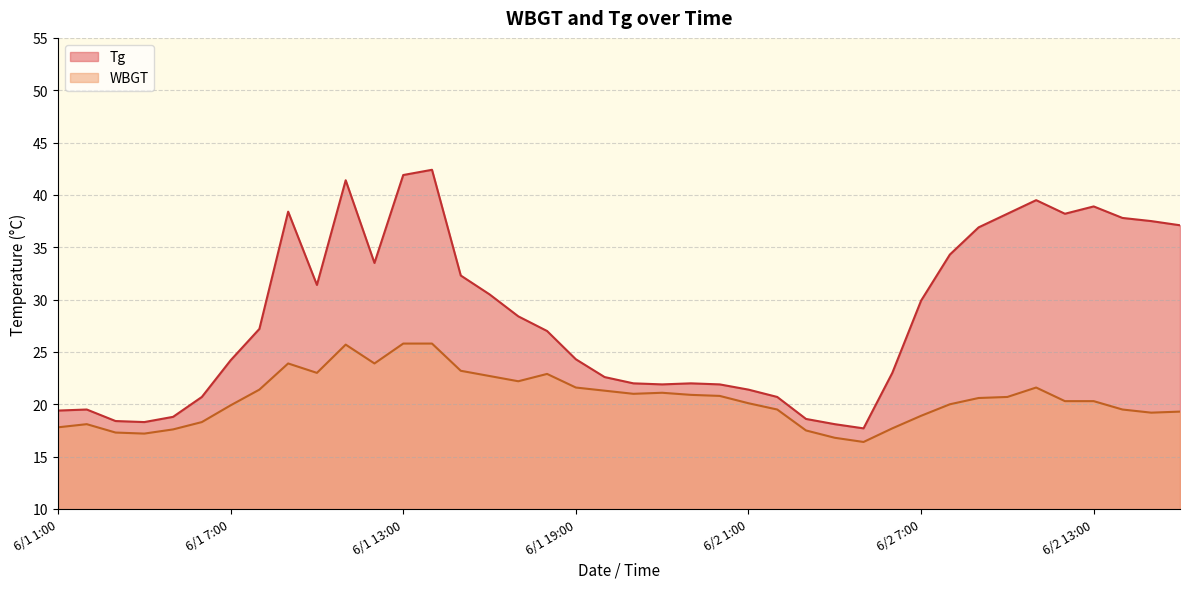

At which label does Tg first exceed 27?

6/1 8:00